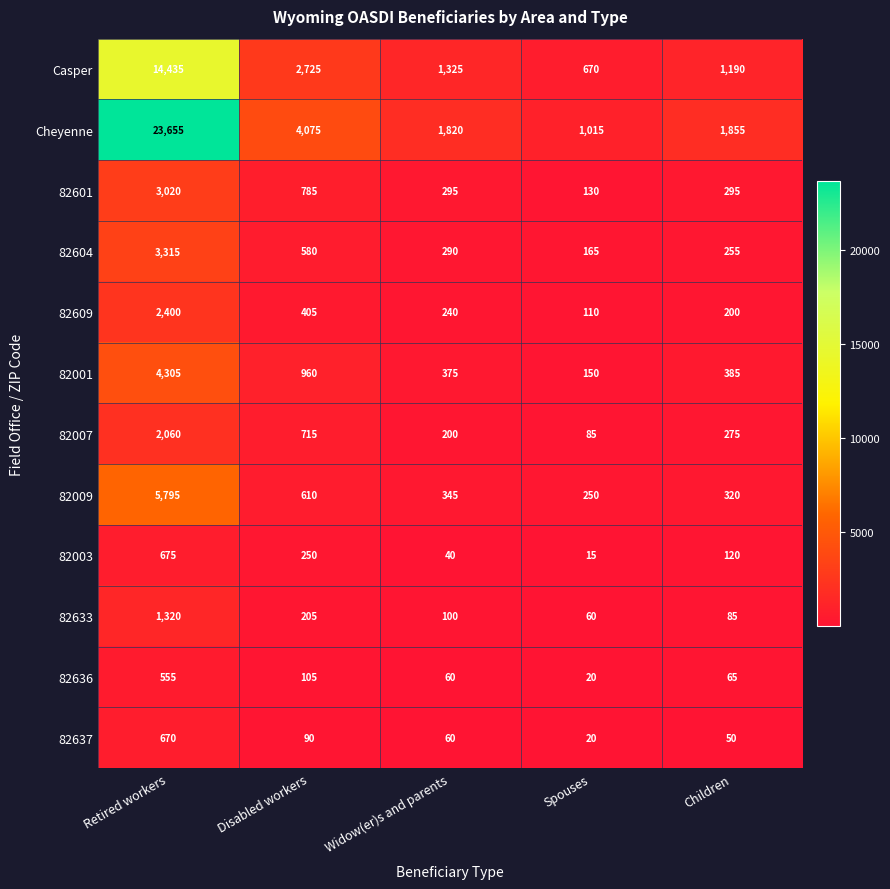

What is the greatest value displayed?

23655